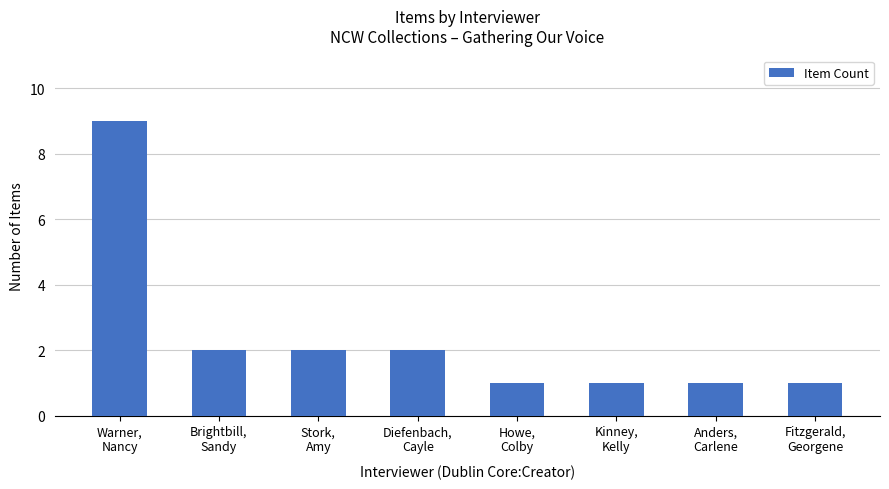

Reading left to right, list all the values displayed in this chart.

Warner,
Nancy=9	Brightbill,
Sandy=2	Stork,
Amy=2	Diefenbach,
Cayle=2	Howe,
Colby=1	Kinney,
Kelly=1	Anders,
Carlene=1	Fitzgerald,
Georgene=1